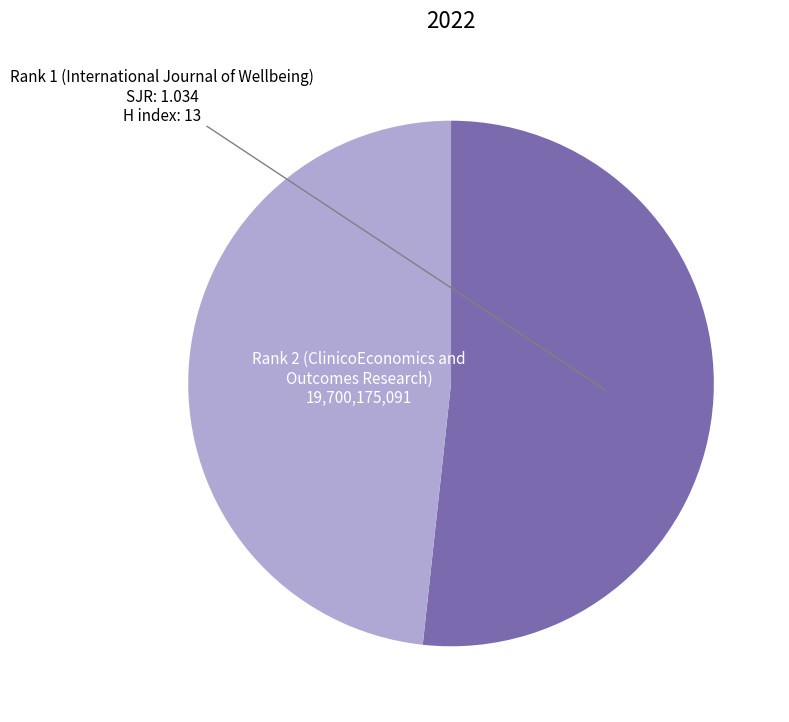

Is there a majority slice in this chart?

Yes